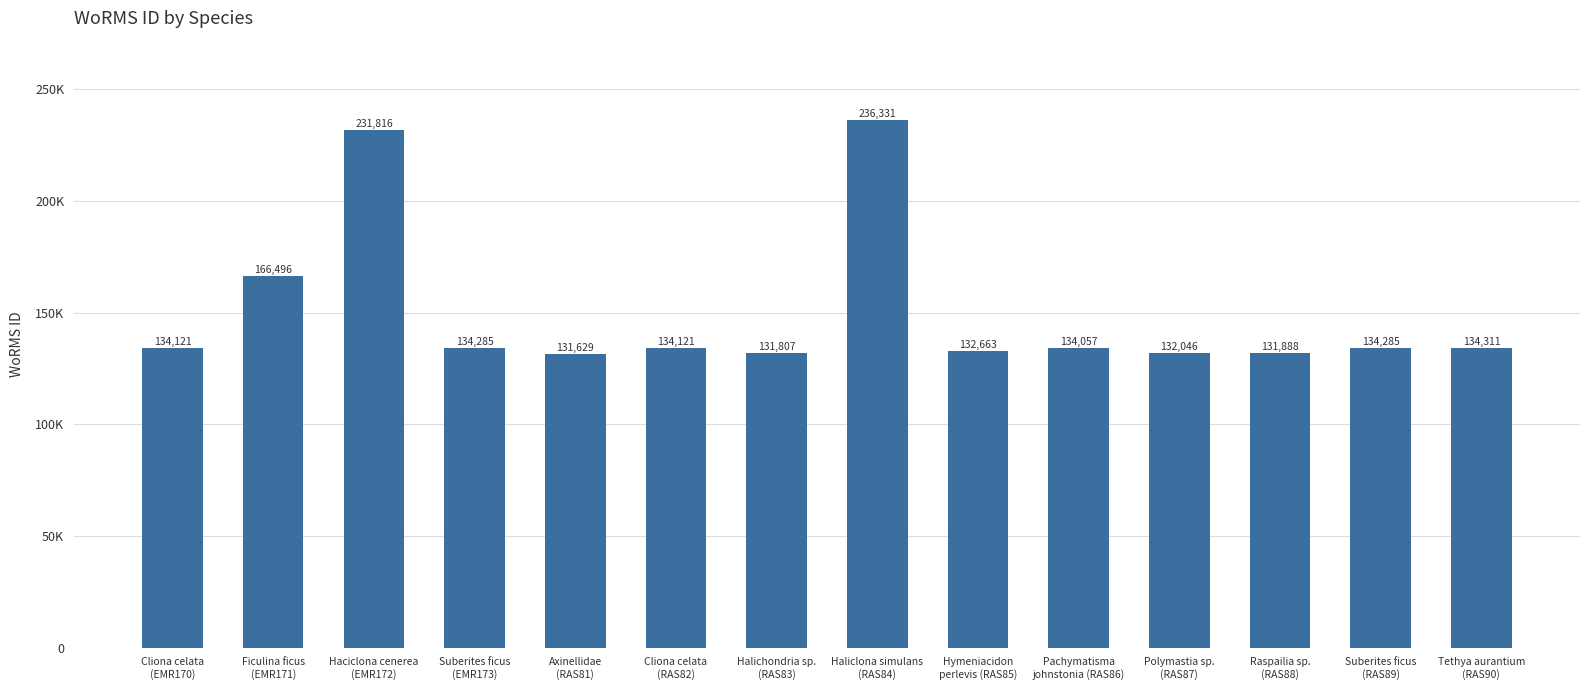

Reading left to right, extract all data points from this chart.

134121	166496	231816	134285	131629	134121	131807	236331	132663	134057	132046	131888	134285	134311